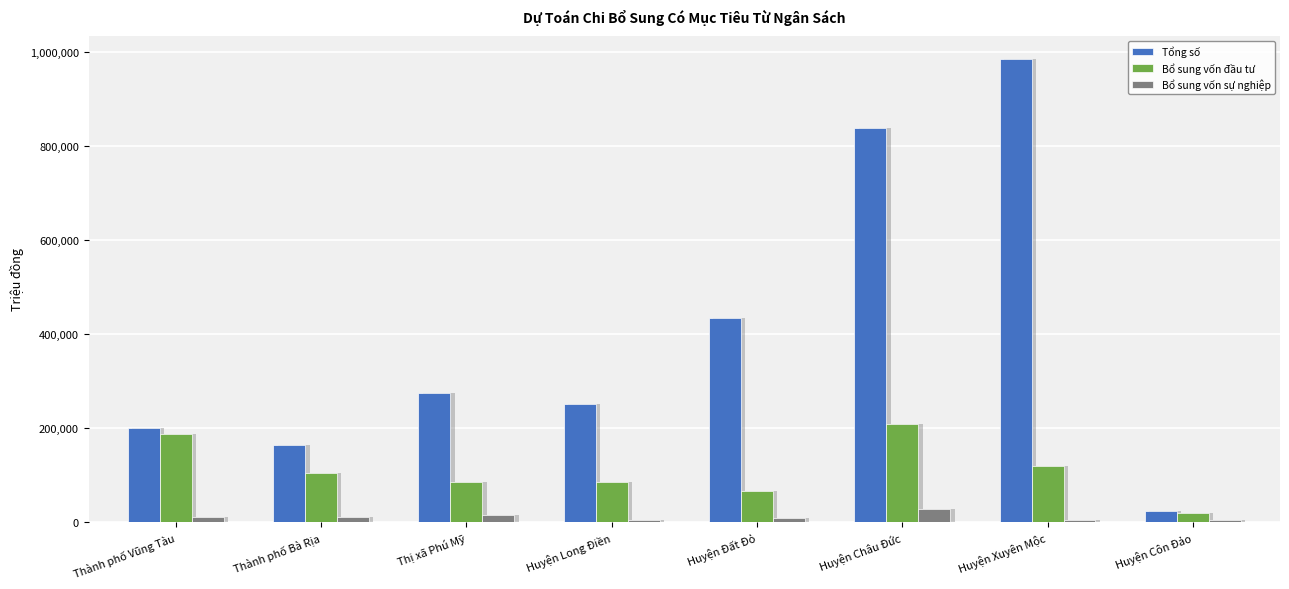

Is the value of Bổ sung vốn đầu tư at Huyện Châu Đức greater than the value of Tổng số at Thị xã Phú Mỹ?

No